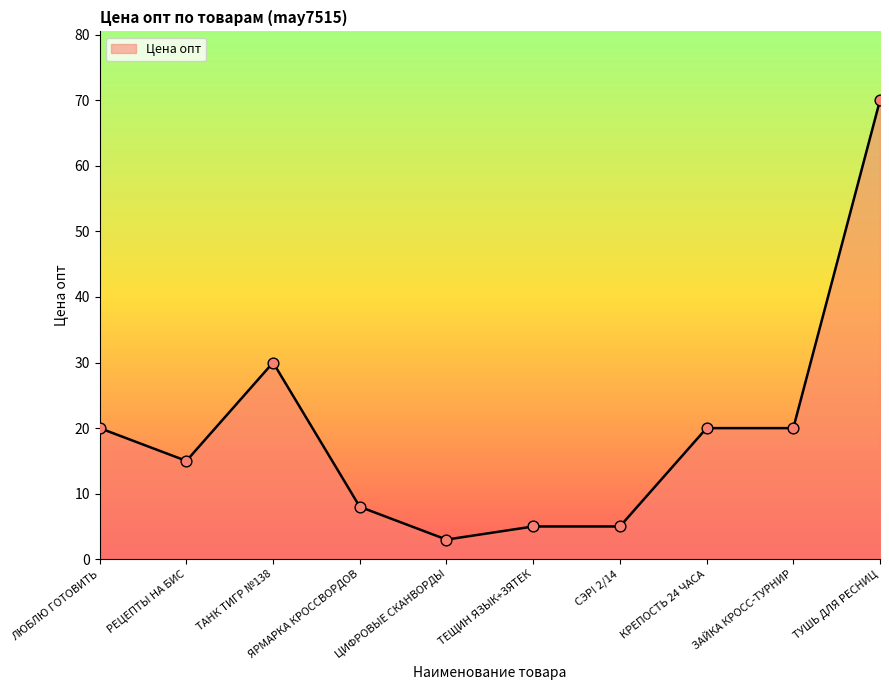

What is the ratio of the value at ЛЮБЛЮ ГОТОВИТЬ to the value at ЦИФРОВЫЕ СКАНВОРДЫ?

6.7